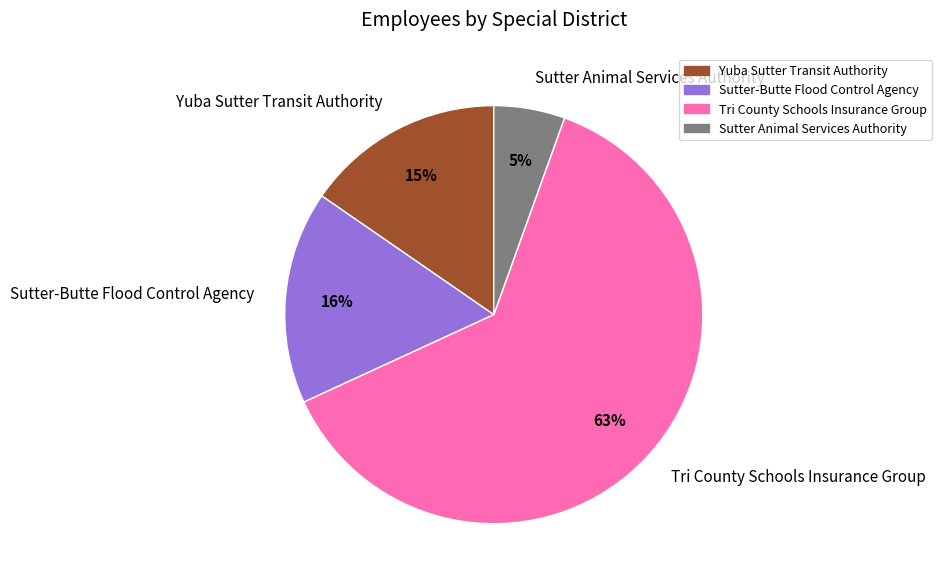

Is there a majority slice in this chart?

Yes